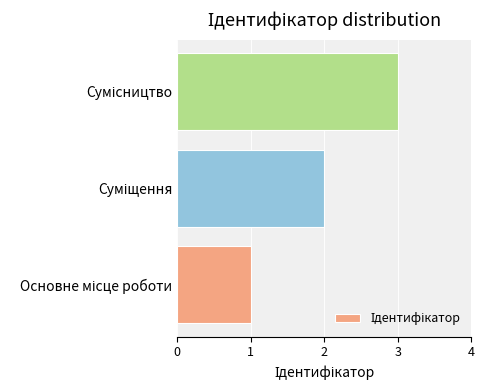

What is the greatest value displayed?

3